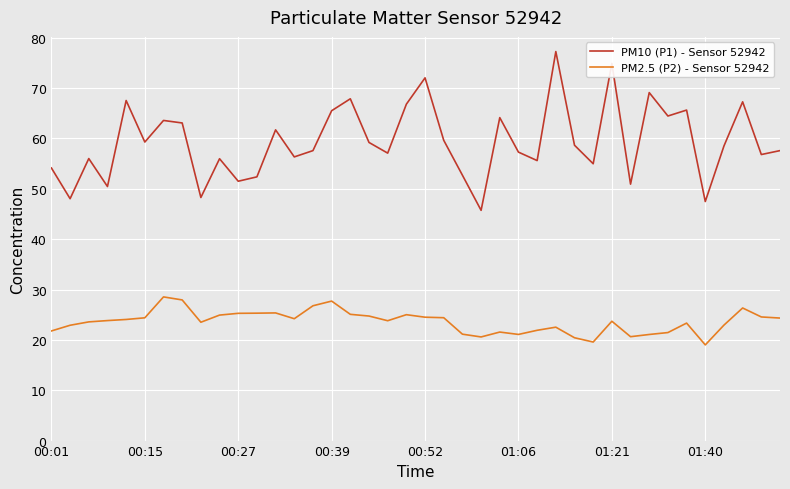

True or false: PM10 (P1) - Sensor 52942 and PM2.5 (P2) - Sensor 52942 cross at least once.

False